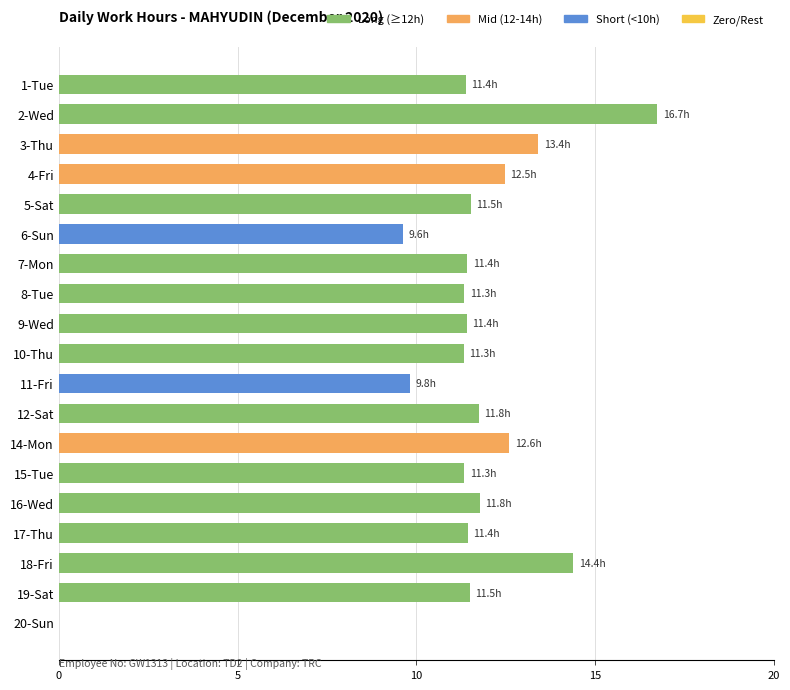

Approximately how many times larger is the value at 10-Thu compared to 2-Wed?

0.7